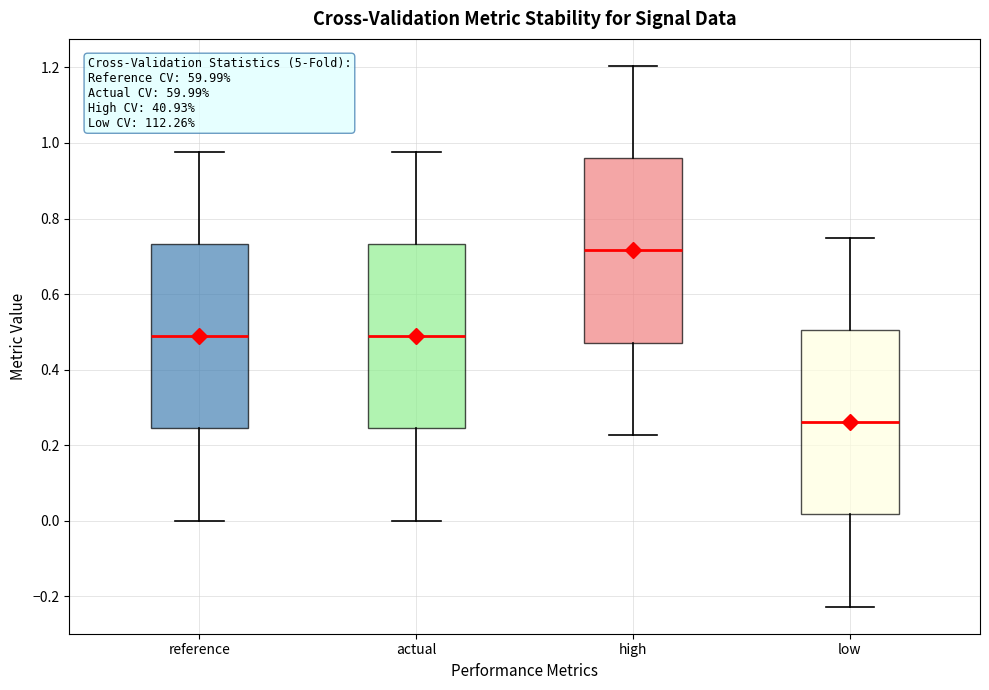

Where does the upper whisker of the box for reference end on the y-axis? The values are not printed on the chart, so give them approximately, as read against the axis.

0.98